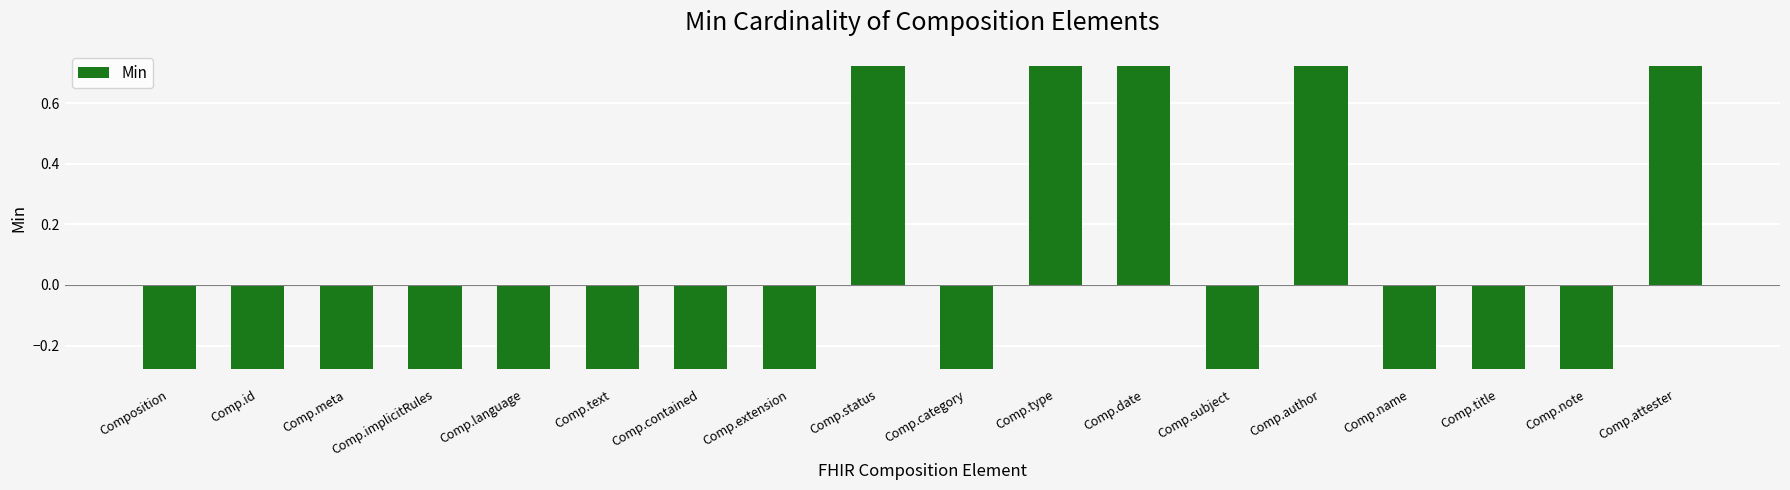

The value at Comp.language is -0.4. True or false?

False